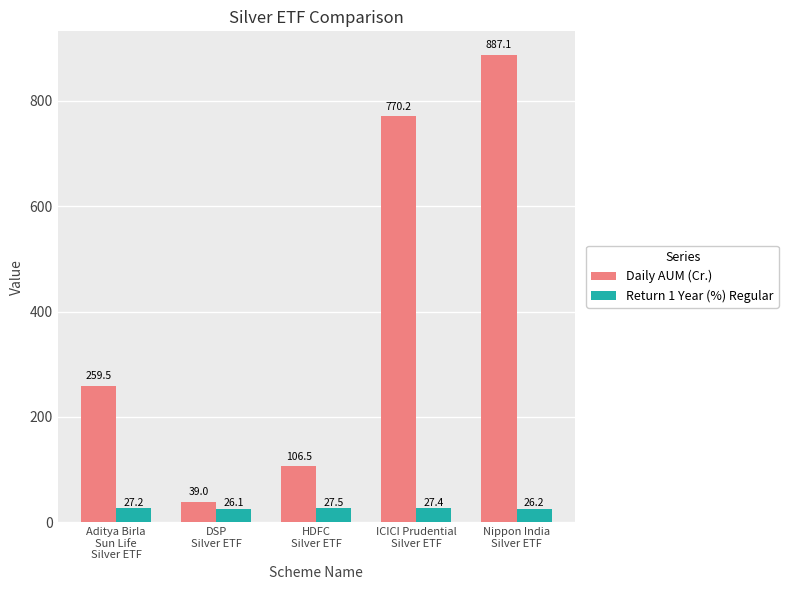

How many groups of bars are there?

5